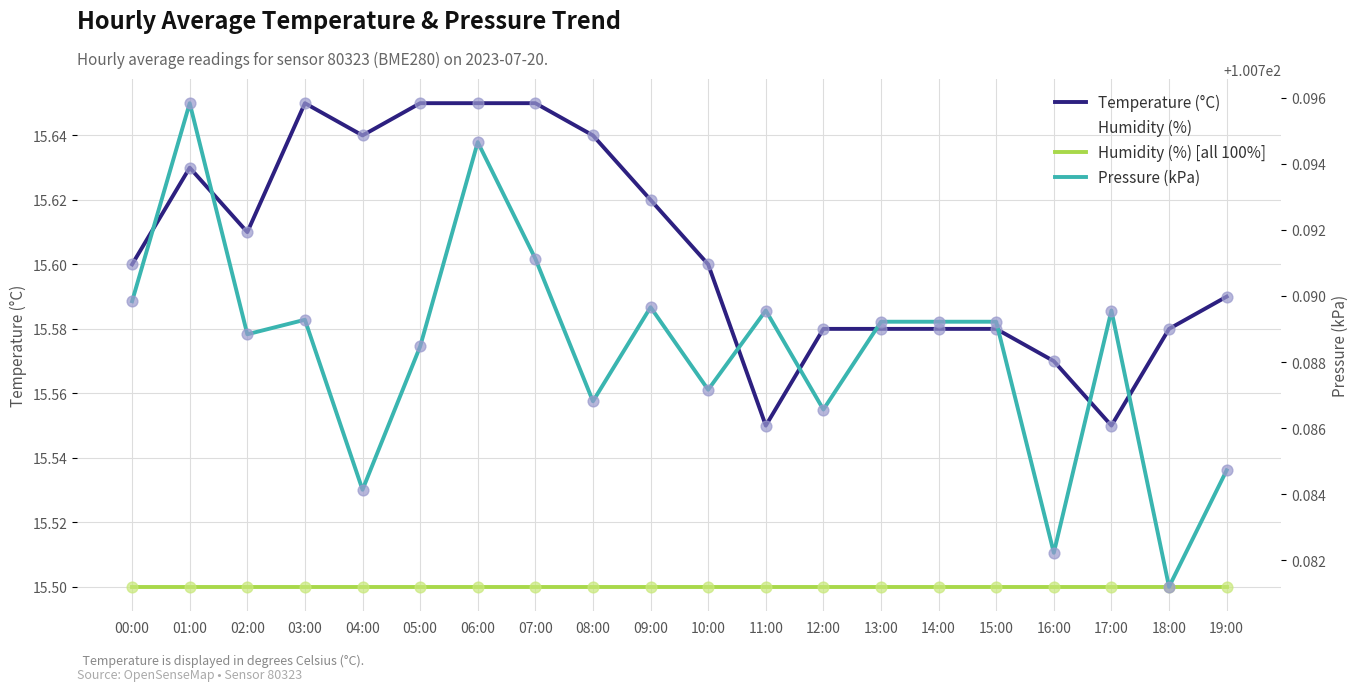

What is the total value across all series at 15:00?

147.5